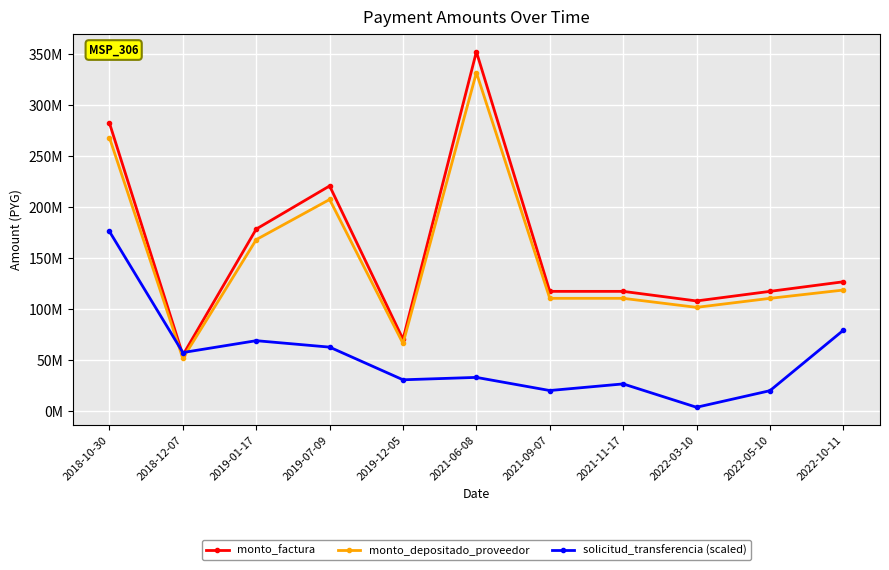

Rank the series at 2019-12-05 from highest to lowest value.

monto_factura, monto_depositado_proveedor, solicitud_transferencia (scaled)